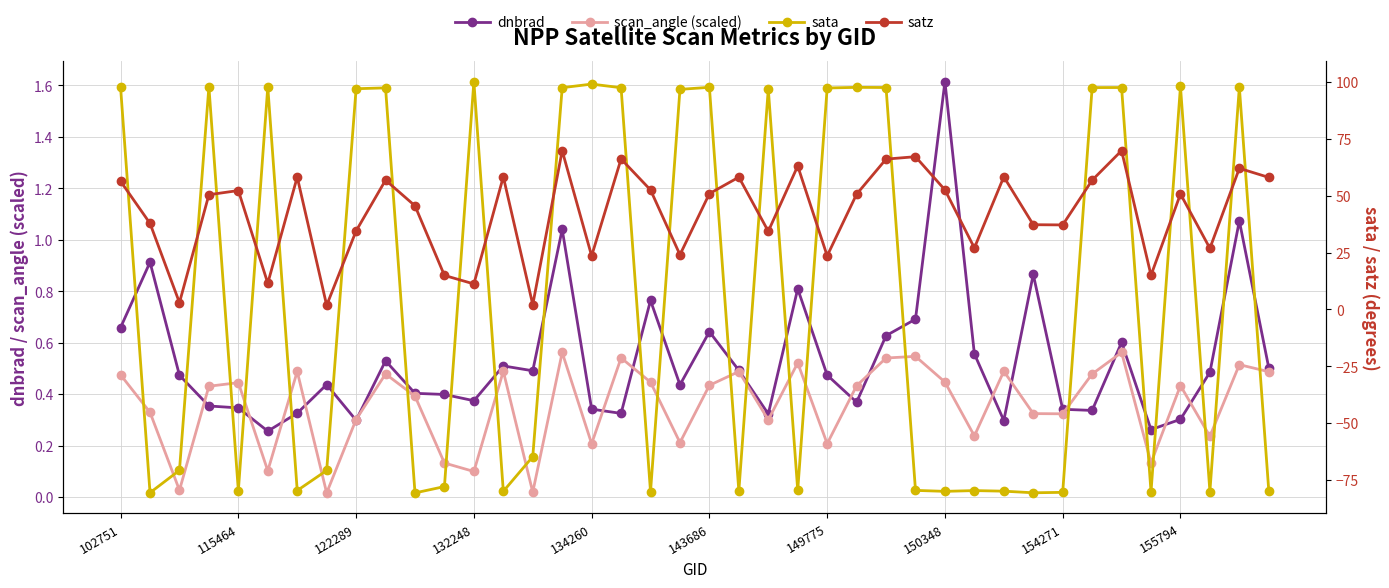

What are all the series names shown in the legend?

dnbrad, scan_angle (scaled), sata, satz